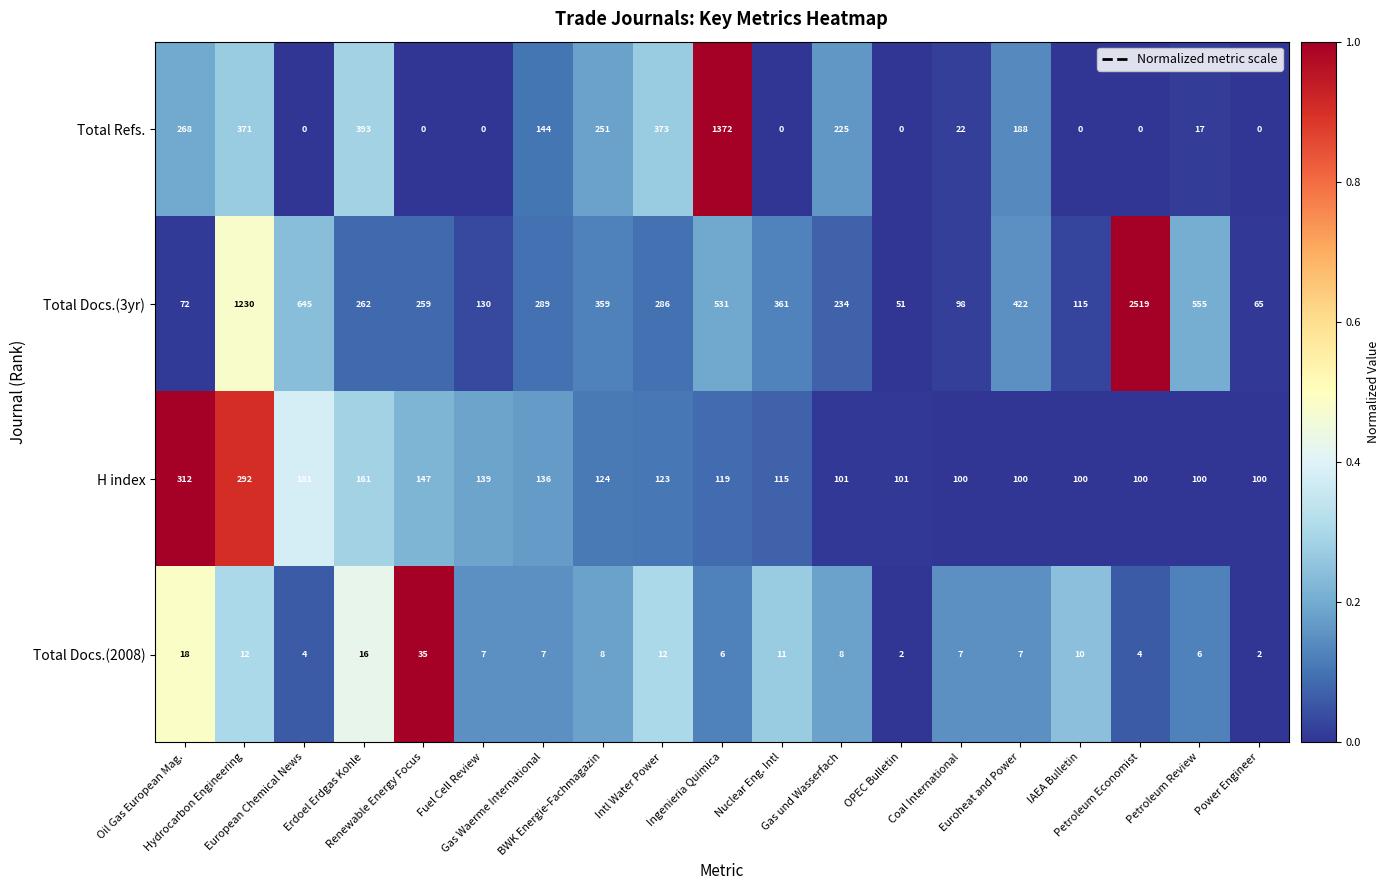

Rank the series by their maximum value, from lowest to highest.

Total Docs.(2008), H index, Total Refs., Total Docs.(3yr)